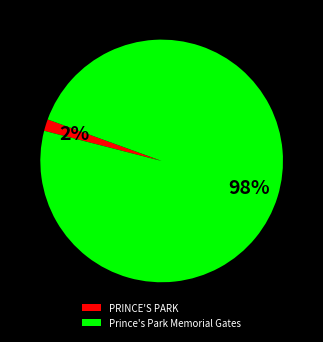

Which has a higher value, PRINCE'S PARK or Prince's Park Memorial Gates?

Prince's Park Memorial Gates